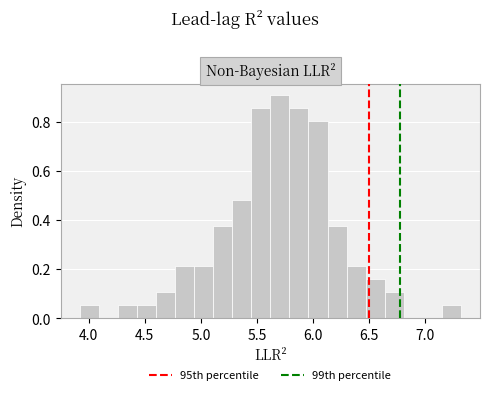

Read against the x-axis, roughly where is the centre of the tallest bar?

5.70